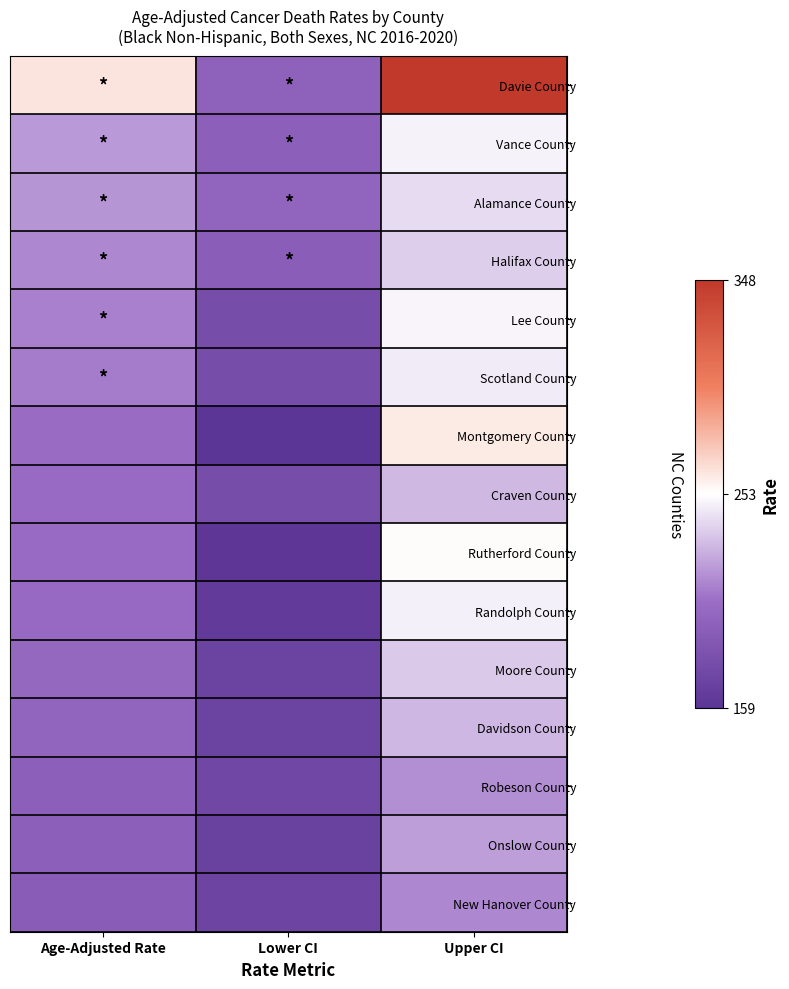

Which series has the largest total across all categories?

Davie County